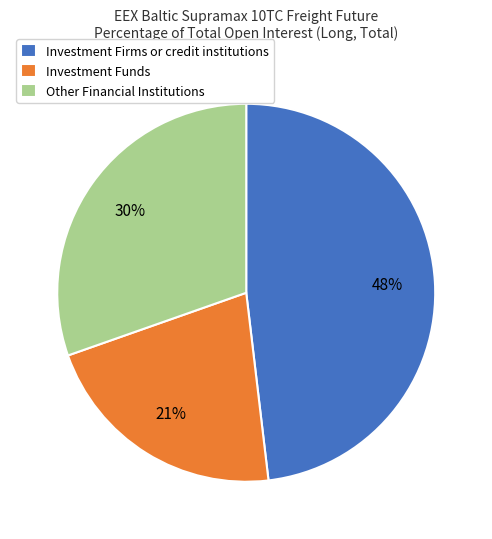

Count the number of slices in the pie.

3